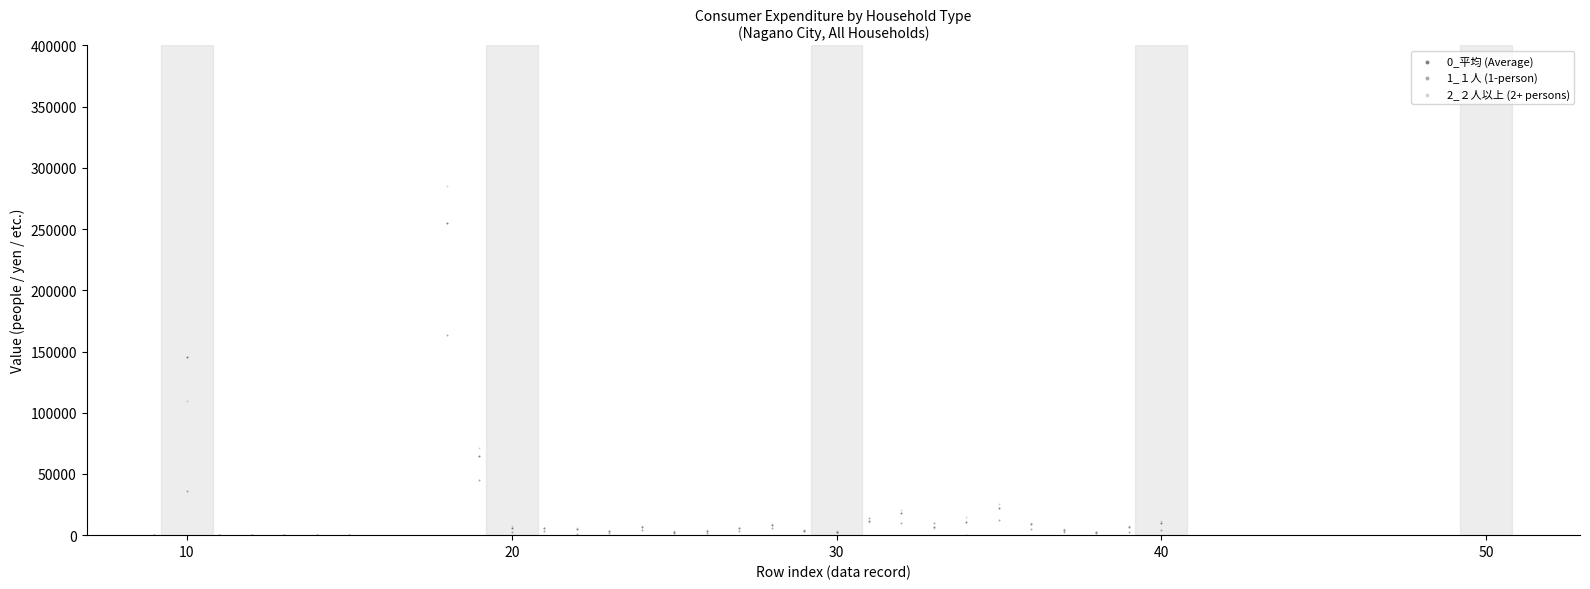

Which series has the widest spread of Y values?

2_２人以上 (2+ persons)